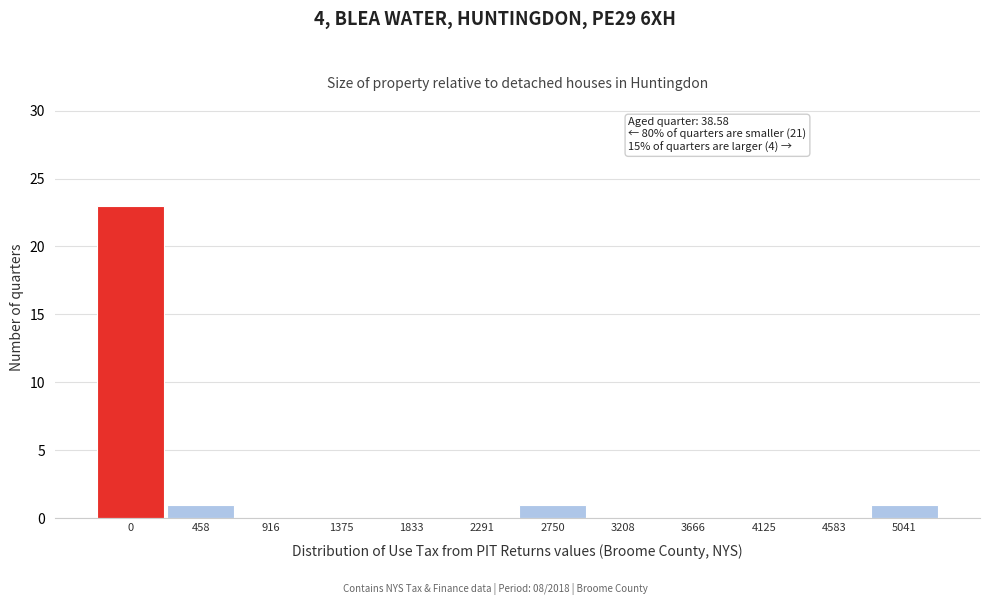

Reading left to right, extract all data points from this chart.

0=23	458=1	916=0	1375=0	1833=0	2291=0	2750=1	3208=0	3666=0	4125=0	4583=0	5041=1